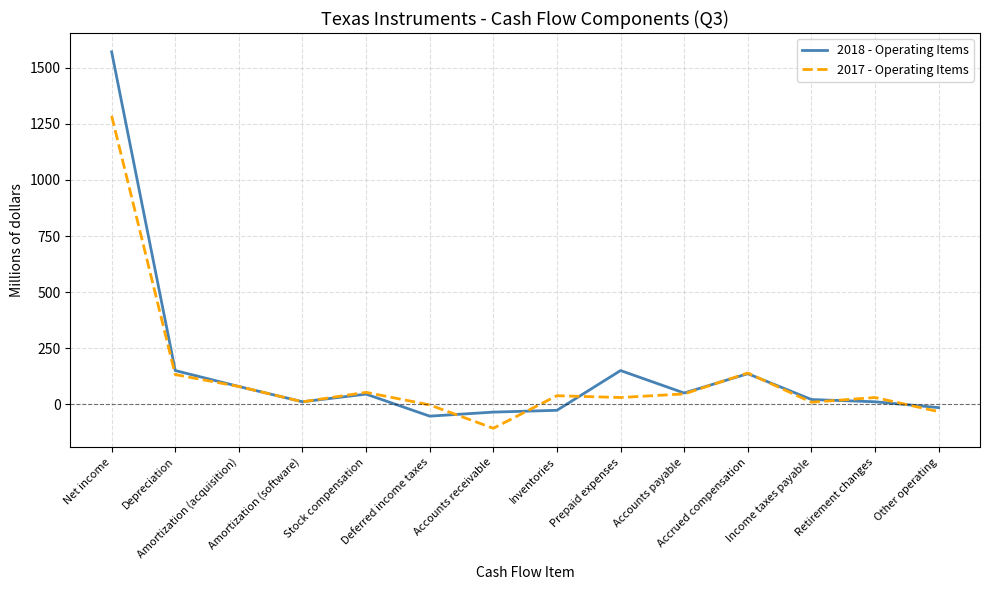

Is the value of 2018 - Operating Items at Prepaid expenses greater than the value of 2017 - Operating Items at Depreciation?

Yes